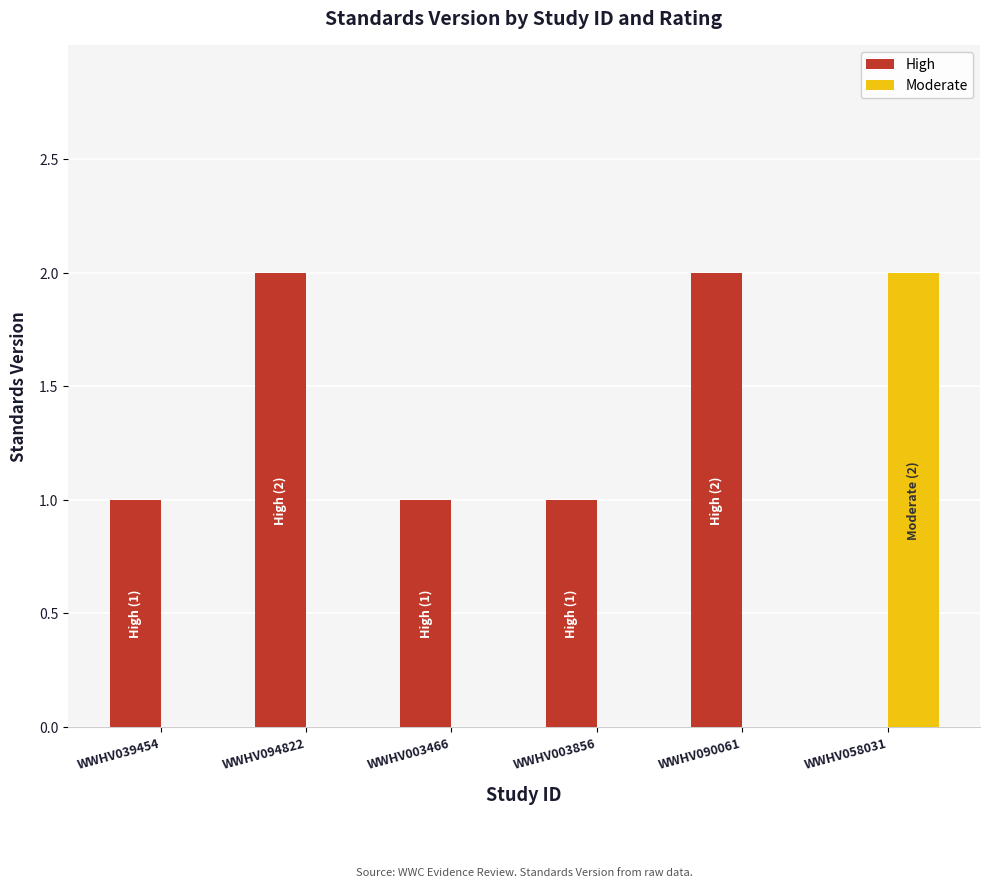

The High series shows 2 at WWHV094822. True or false?

True